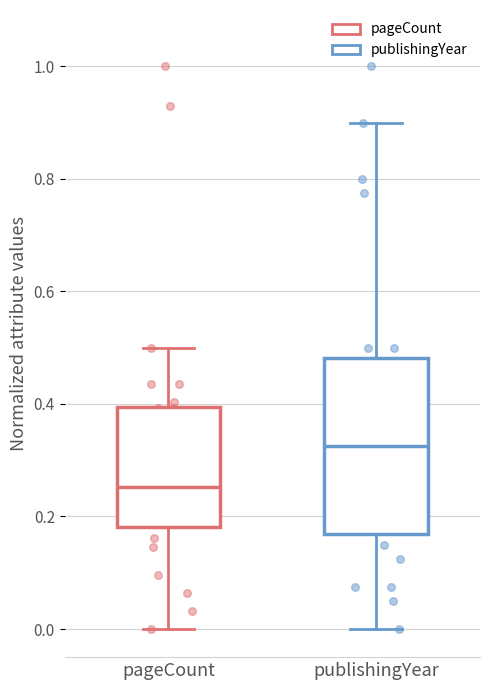

Which box's median line is the highest?

publishingYear